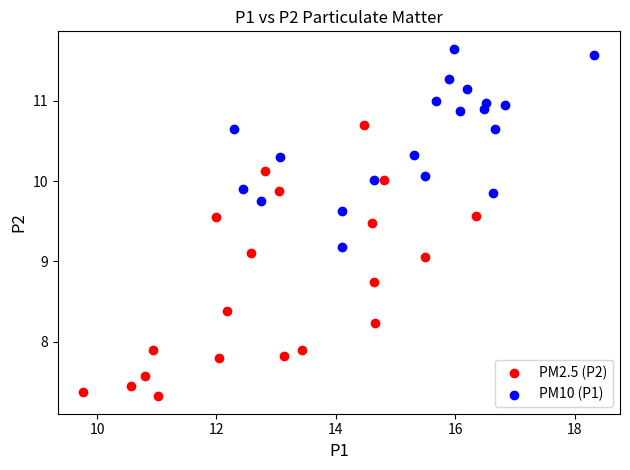

Which series has the largest Y range (max minus min)?

PM2.5 (P2)